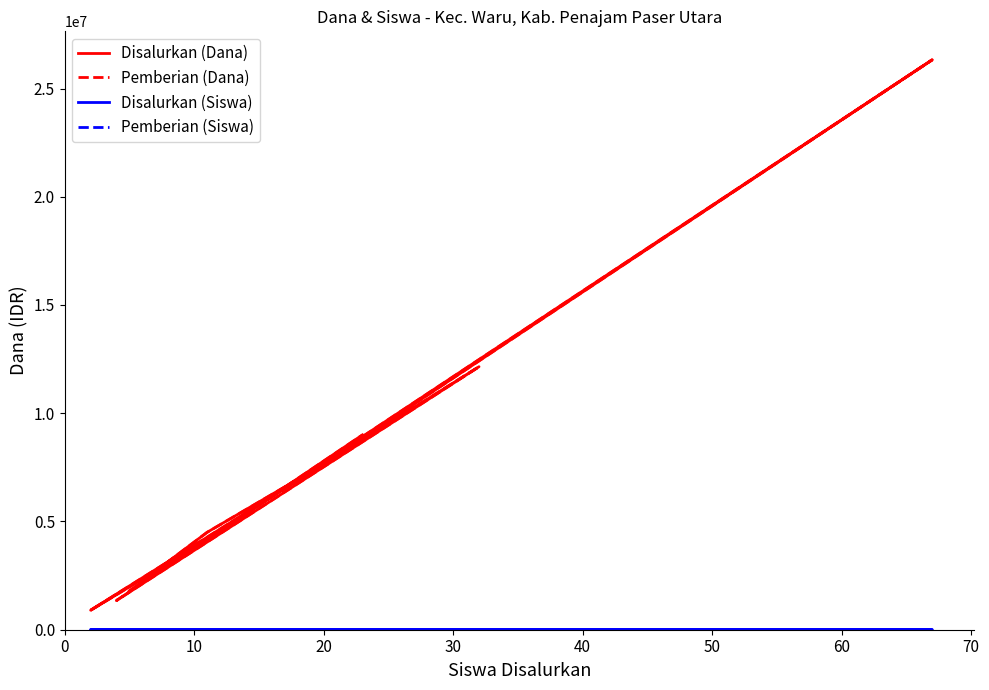

Which series has the widest spread of values?

Disalurkan (Dana)